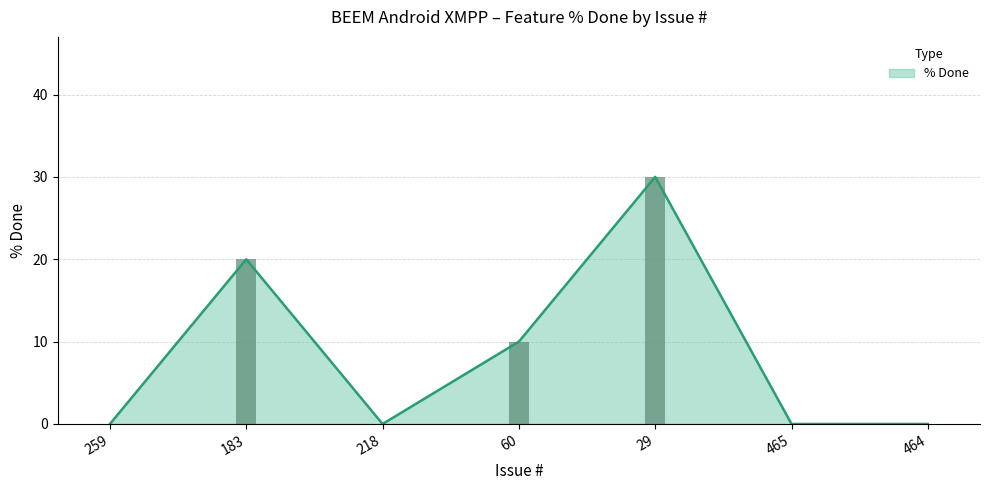

What position from the left is 29?

5